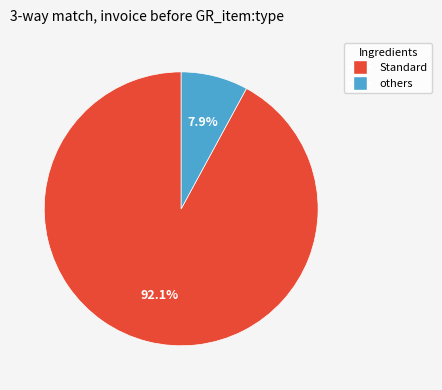

Do others and Standard together represent more than half of the pie?

Yes